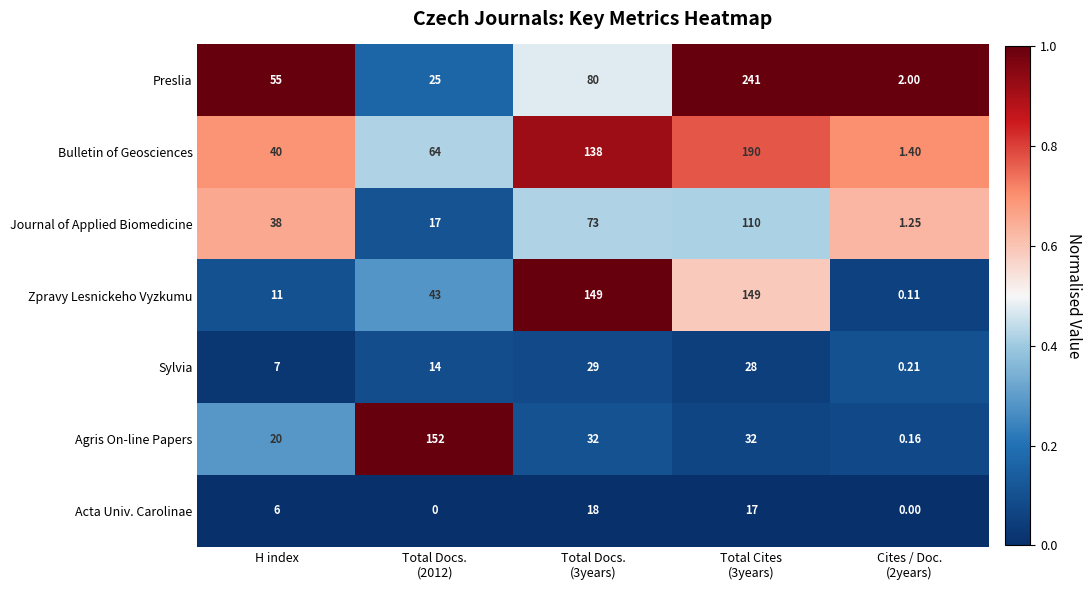

Which series has the largest total across all categories?

Bulletin of Geosciences